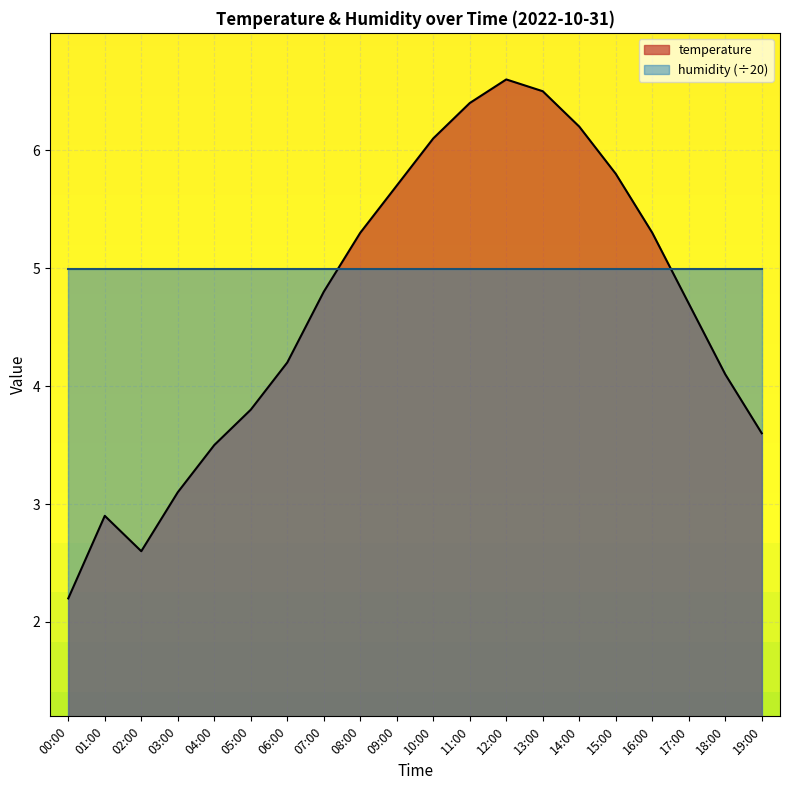

How many points are lower than both their immediate neighbors (excluding endpoints)?

1